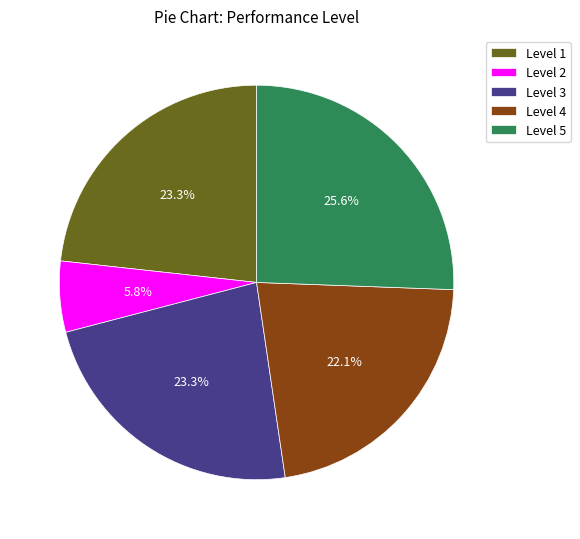

Does any single category account for the majority?

No